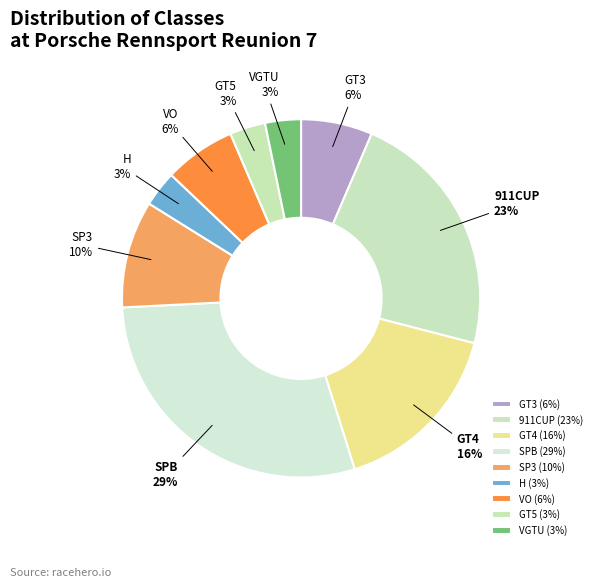

Do 911CUP and H together represent more than half of the pie?

No